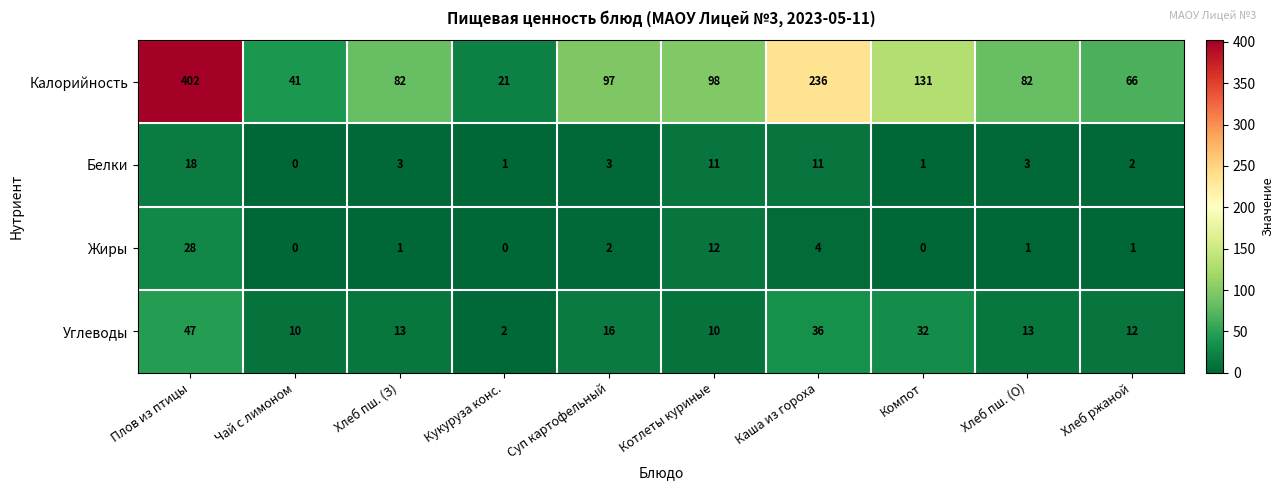

Count the number of data series in this chart.

4